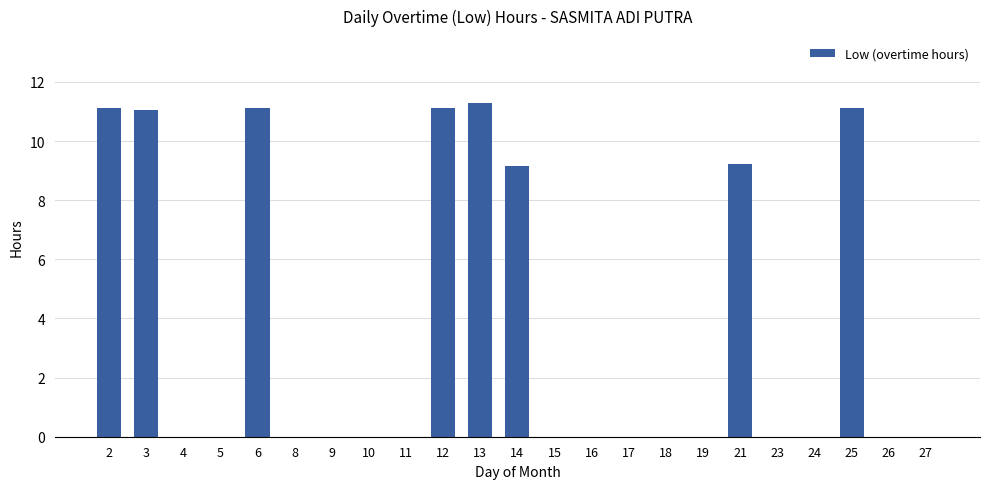

True or false: the data shows -5.8 at 11.

False